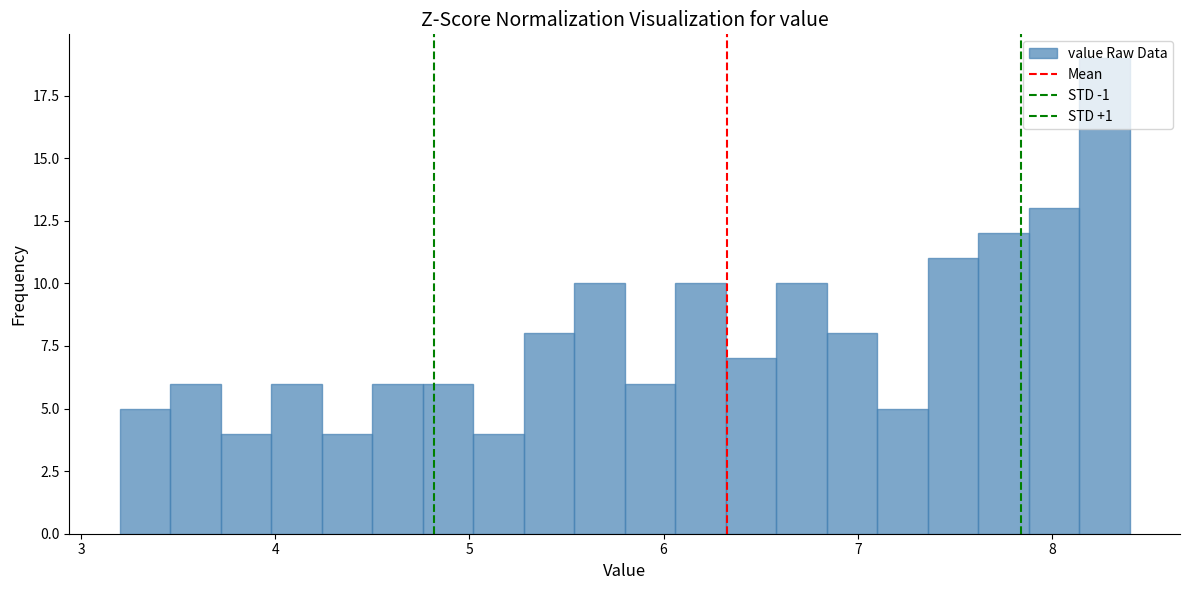

Around what value on the x-axis is the tallest bar? Give the approximate position of its centre, as read against the axis.

8.3